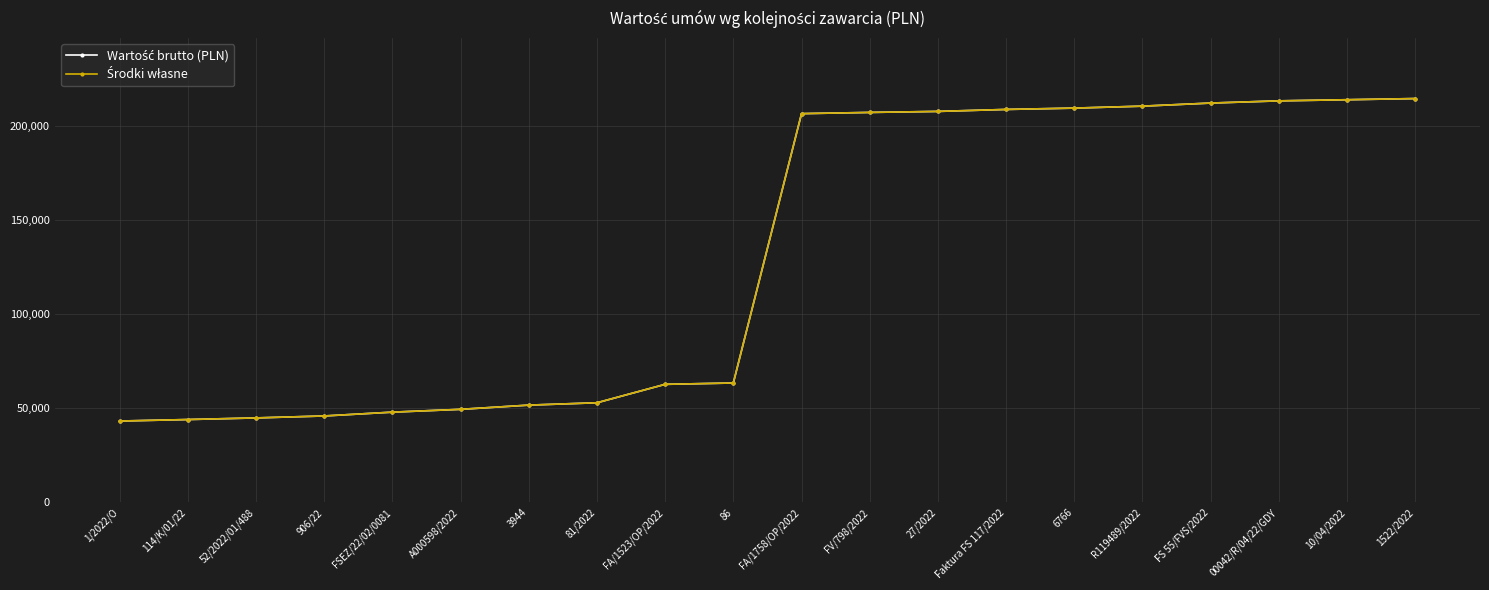

What position from the left is 906/22?

4